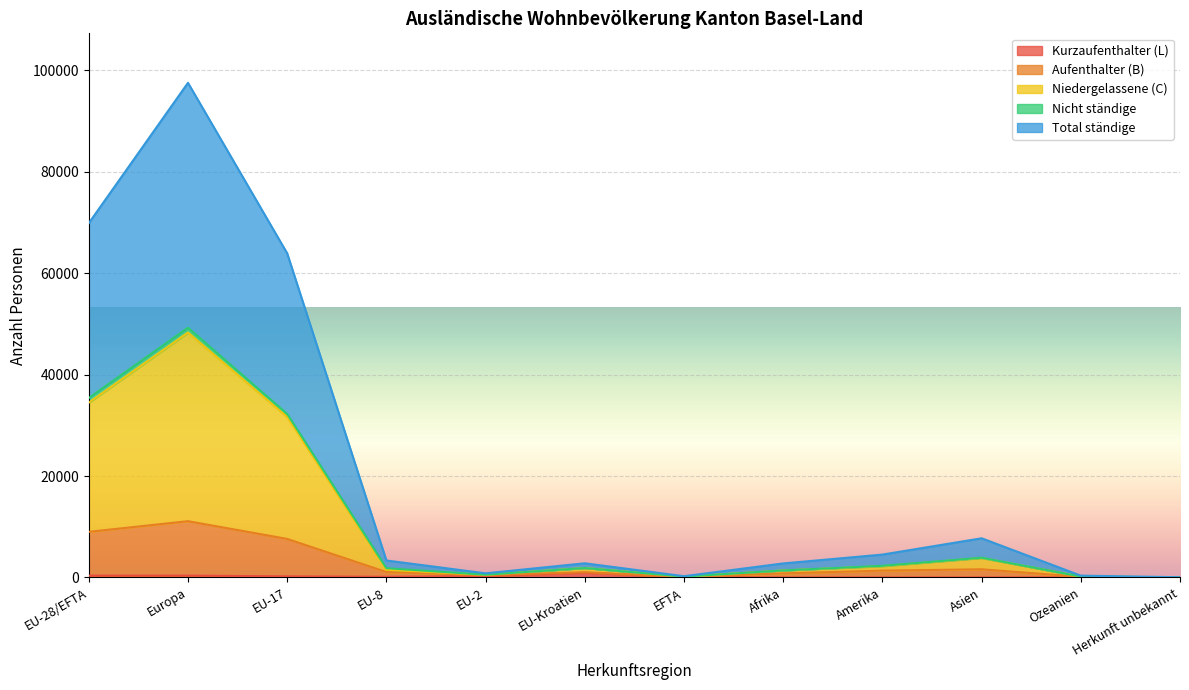

True or false: Kurzaufenthalter (L) and Niedergelassene (C) cross at least once.

False